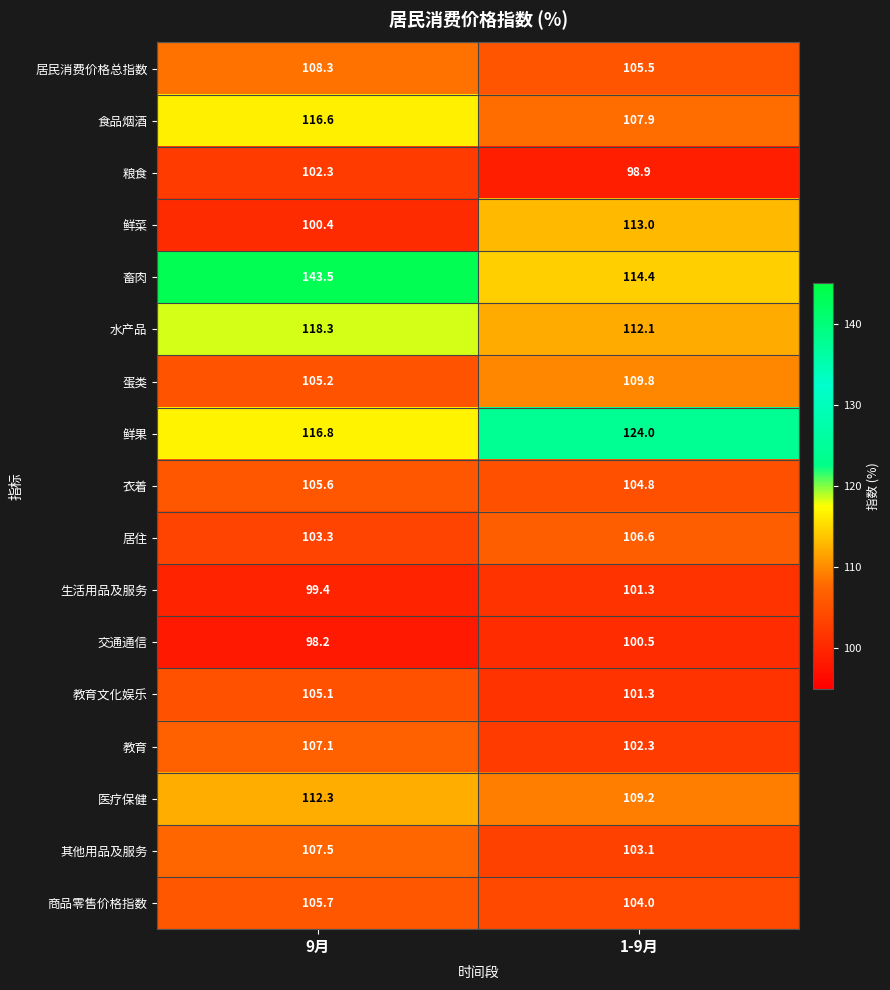

List the labels in order of 教育 value, largest first.

9月, 1-9月